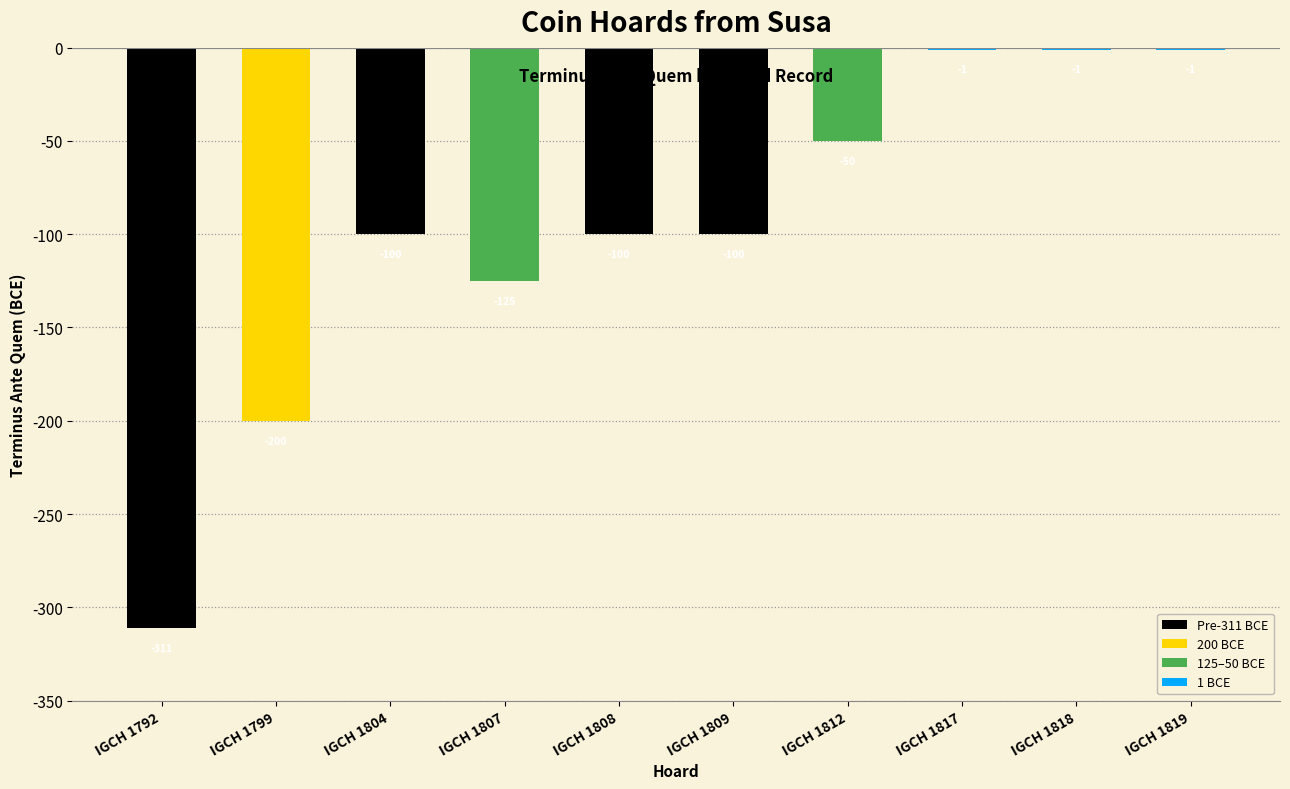

What is the greatest value displayed?

-1